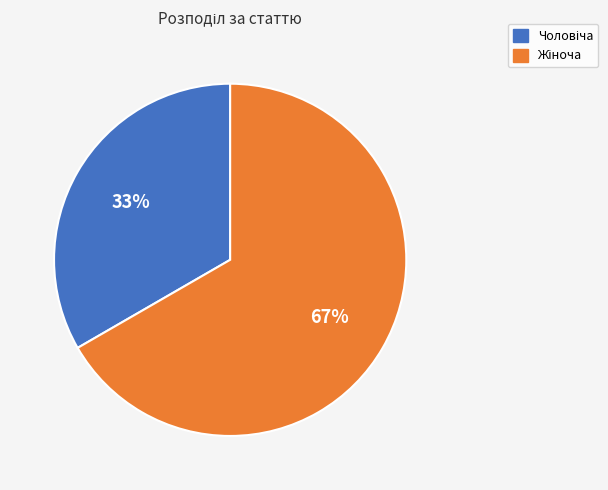

Is there a majority slice in this chart?

Yes